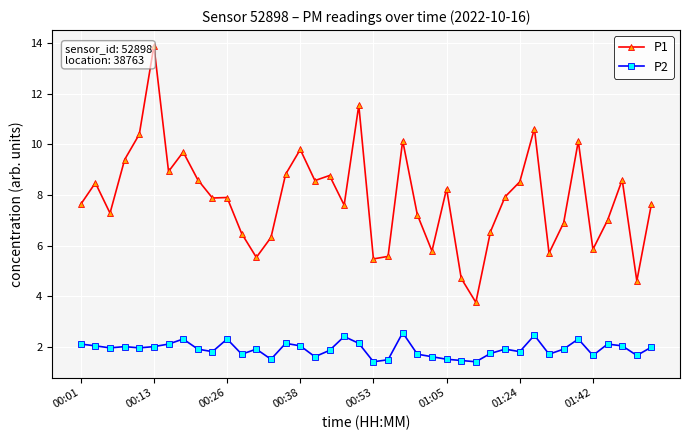

What is the value of the P1 point at the 16th from the left?

9.8